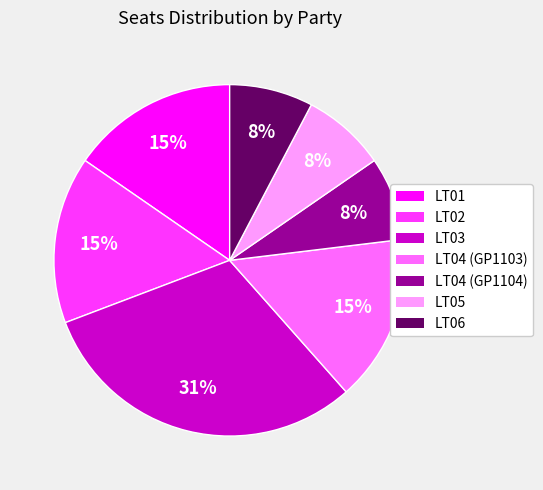

Approximately how many times larger is the value at LT05 compared to LT02?

0.5